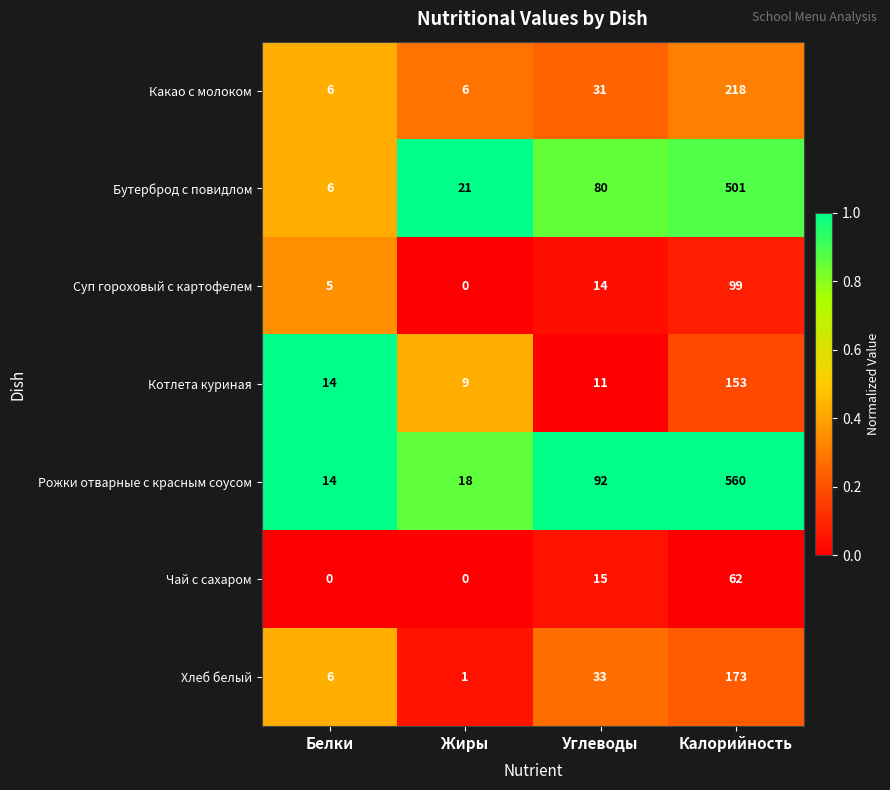

Count the number of data series in this chart.

7